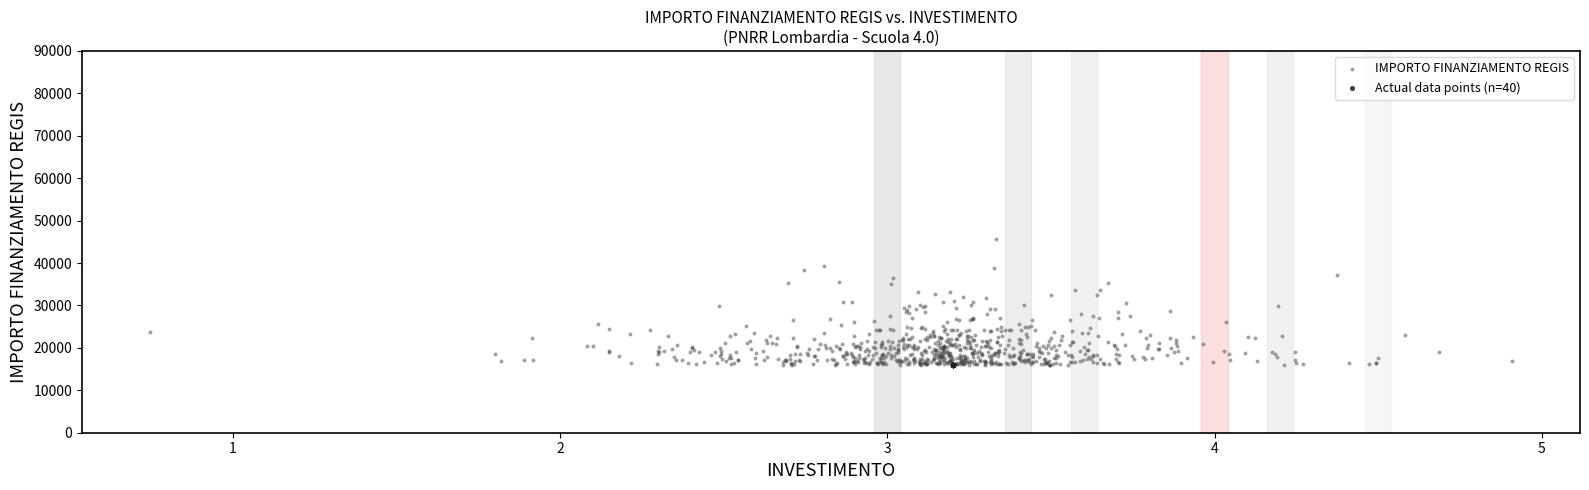

Which series reaches the maximum Y coordinate?

IMPORTO FINANZIAMENTO REGIS